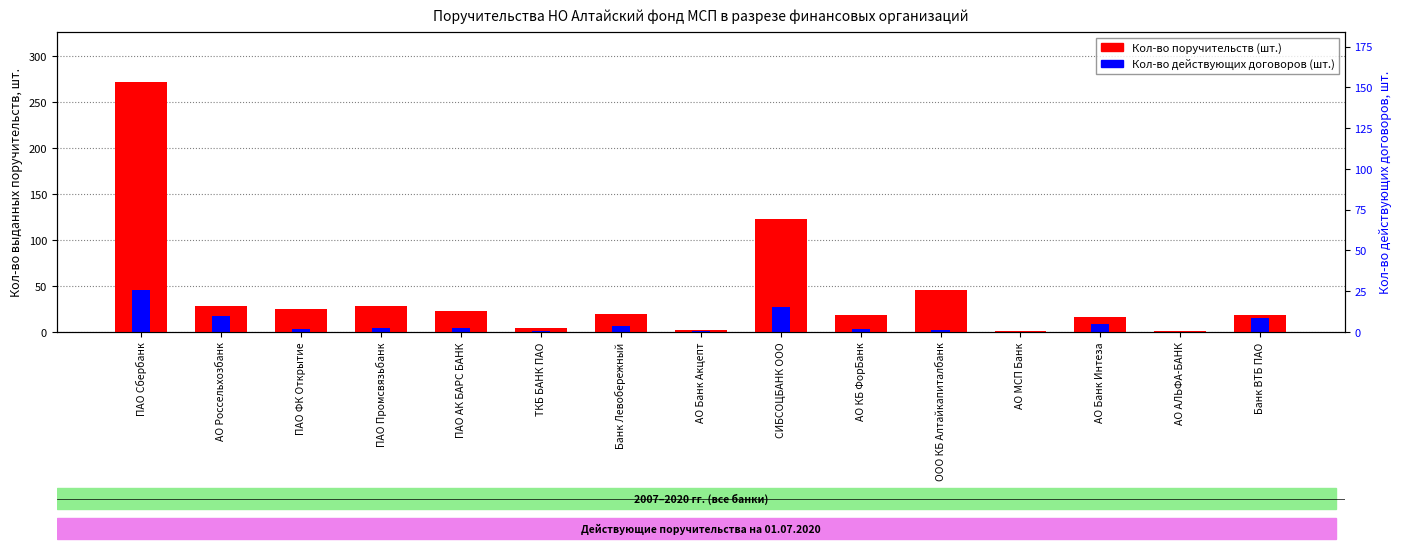

Does the chart contain any negative values?

No